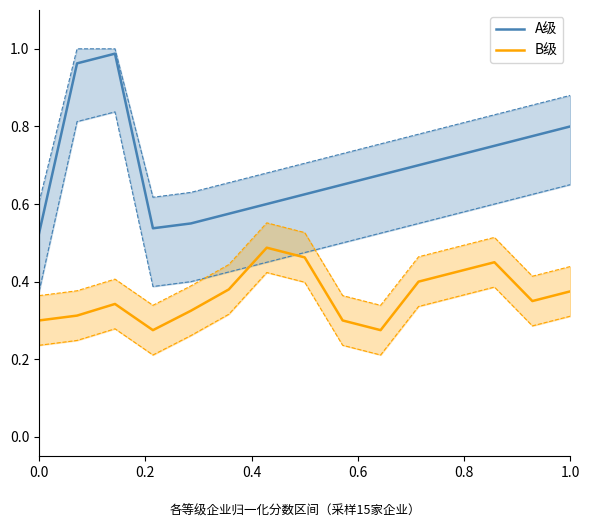

True or false: A级 and B级 intersect in this chart.

False